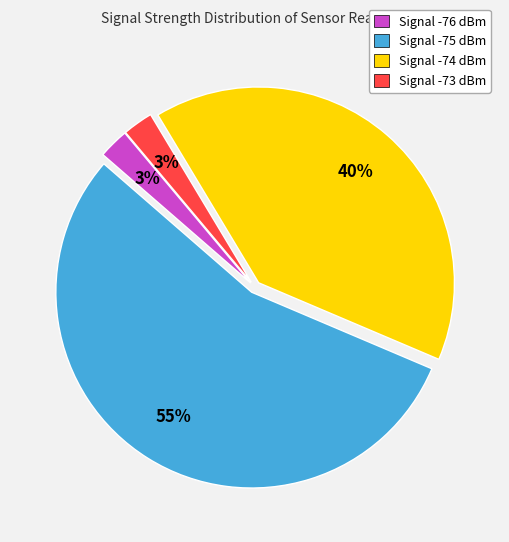

Is the sum of Signal -74 dBm and Signal -76 dBm greater than half?

No